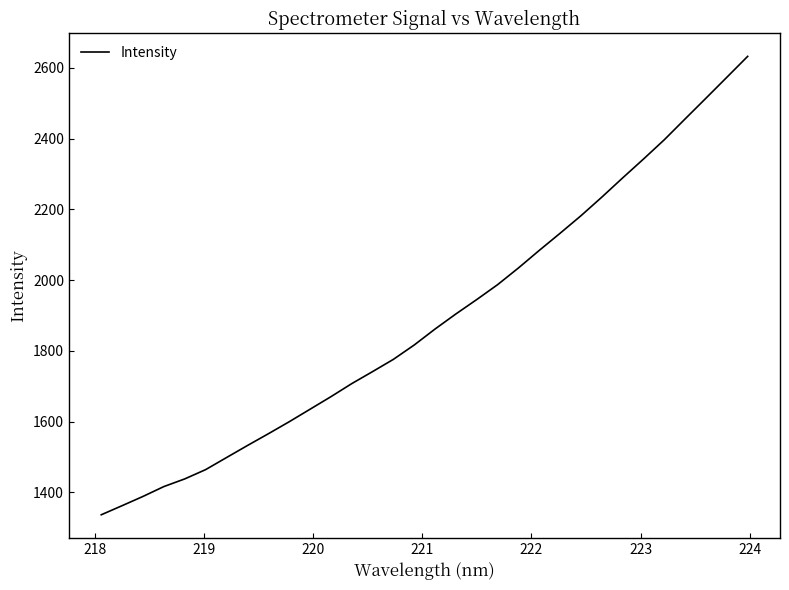

What is the difference between the maximum and minimum values?

1295.3